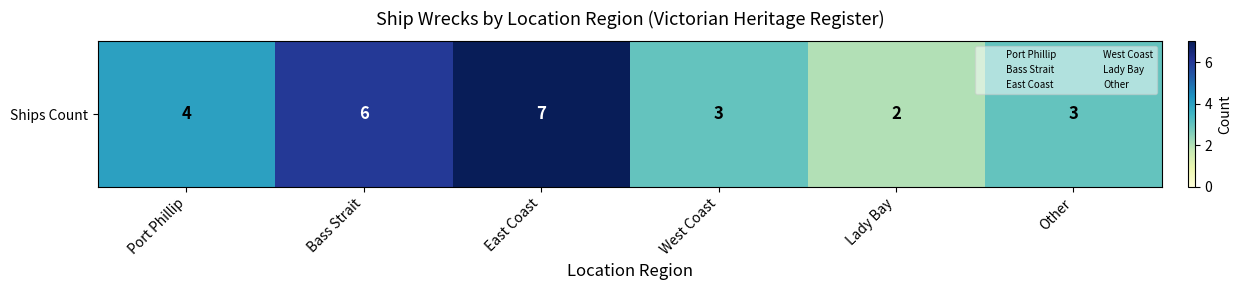

What is the value of the 5th bar from the left?

2